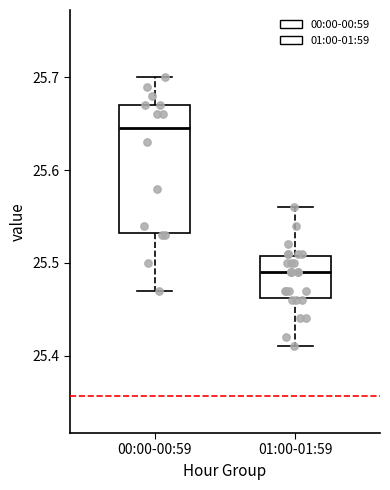

Where does the median line of the box for 01:00-01:59 sit on the y-axis? The values are not printed on the chart, so give them approximately, as read against the axis.

25.49